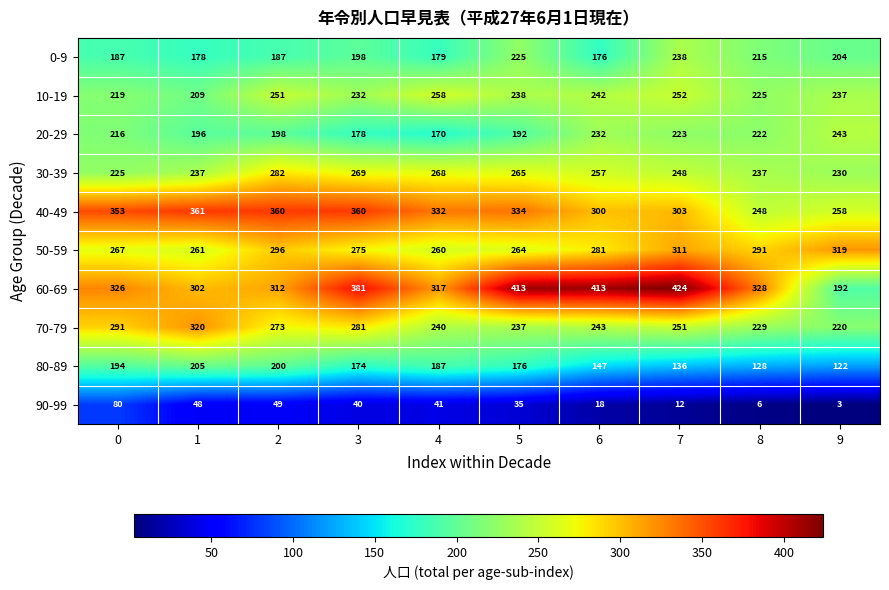

Rank the series at 6 from lowest to highest value.

90-99, 80-89, 0-9, 20-29, 10-19, 70-79, 30-39, 50-59, 40-49, 60-69